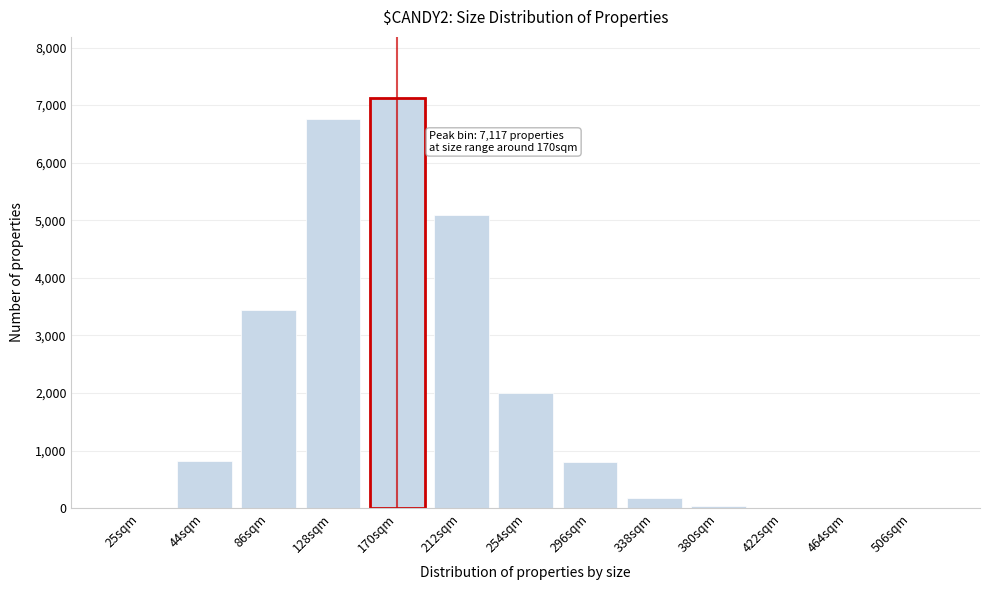

Which category has the highest value across all series?

170sqm